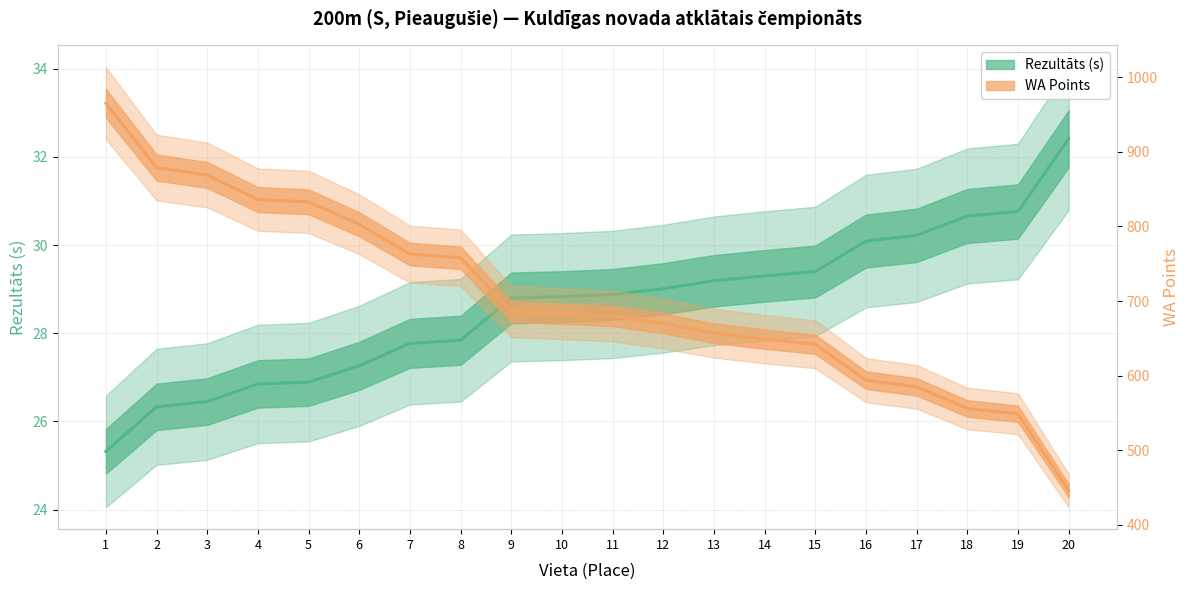

Reading right to left, extract all data points from this chart.

Rezultāts (s): 20=32.4	19=30.8	18=30.7	17=30.2	16=30.1	15=29.4	14=29.3	13=29.2	12=29.0	11=28.9	10=28.8	9=28.8	8=27.8	7=27.8	6=27.3	5=26.9	4=26.9	3=26.4	2=26.3	1=25.3
WA Points: 20=446.0	19=549.0	18=556.0	17=585.0	16=594.0	15=642.0	14=649.0	13=657.0	12=670.0	11=680.0	10=683.0	9=686.0	8=758.0	7=763.0	6=803.0	5=833.0	4=836.0	3=869.0	2=879.0	1=965.0